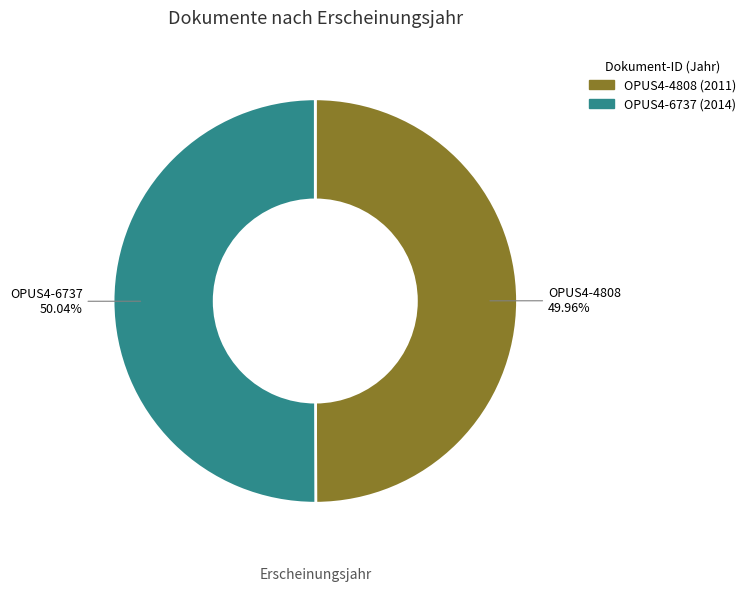

Count the number of slices in the pie.

2